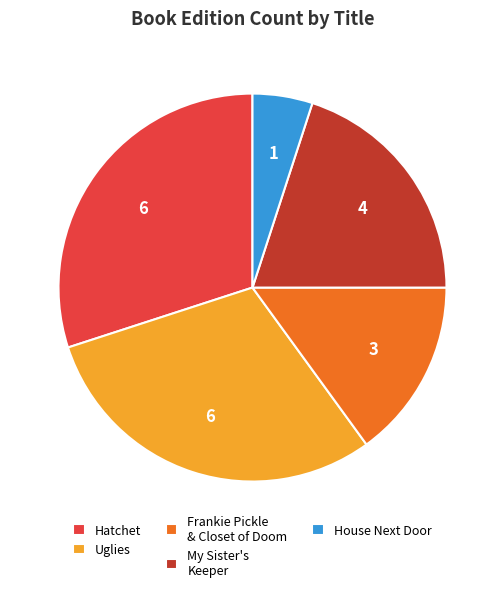

The Hatchet slice represents 30% of the pie. True or false?

True